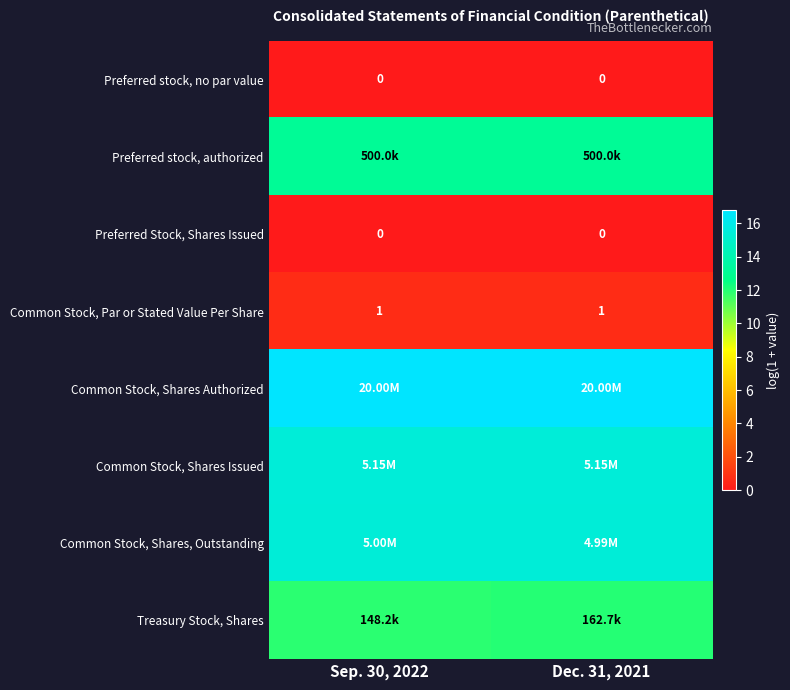

The Common Stock, Shares, Outstanding series shows 15.4 at Sep. 30, 2022. True or false?

True